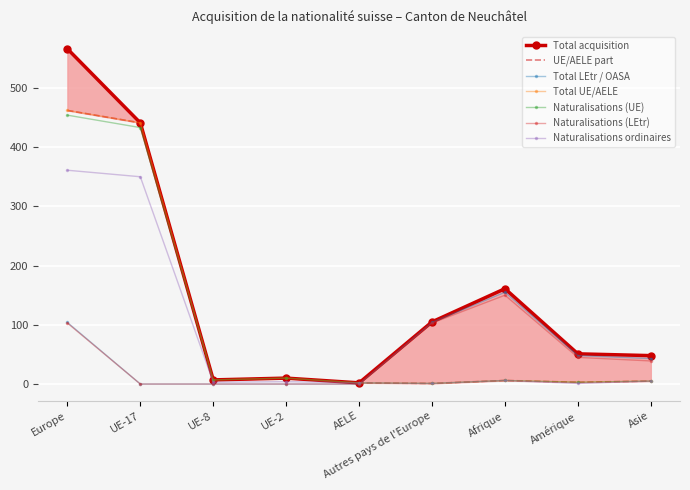

Between Asie and Europe, which is larger?

Europe